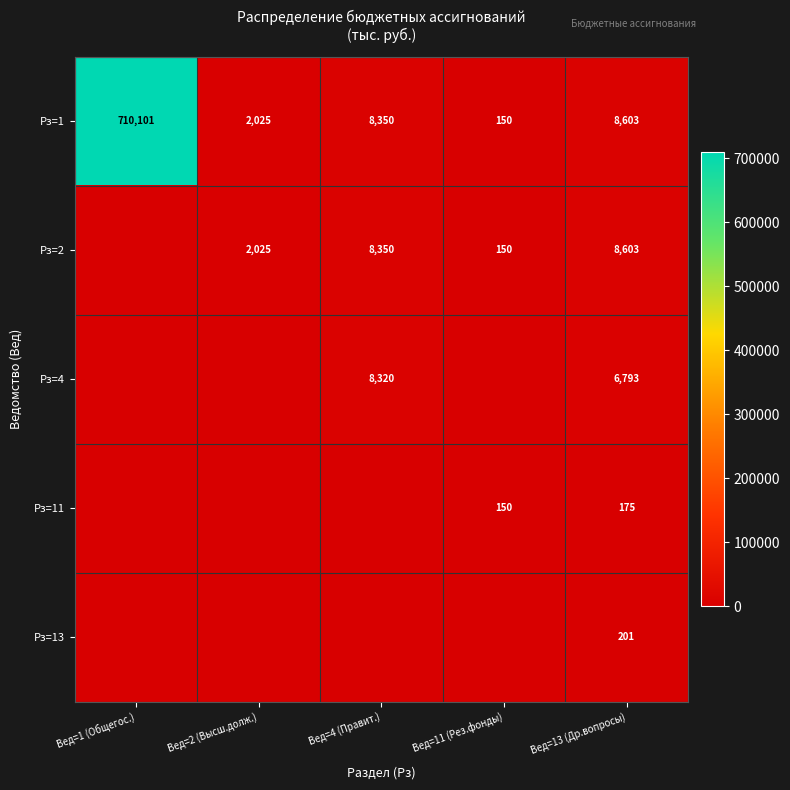

True or false: Рз=4 has a value of 13070 at Вед=4 (Правит.).

False